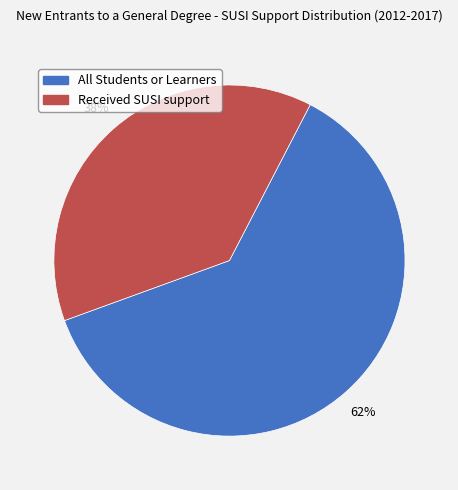

How many slices are in this pie chart?

2